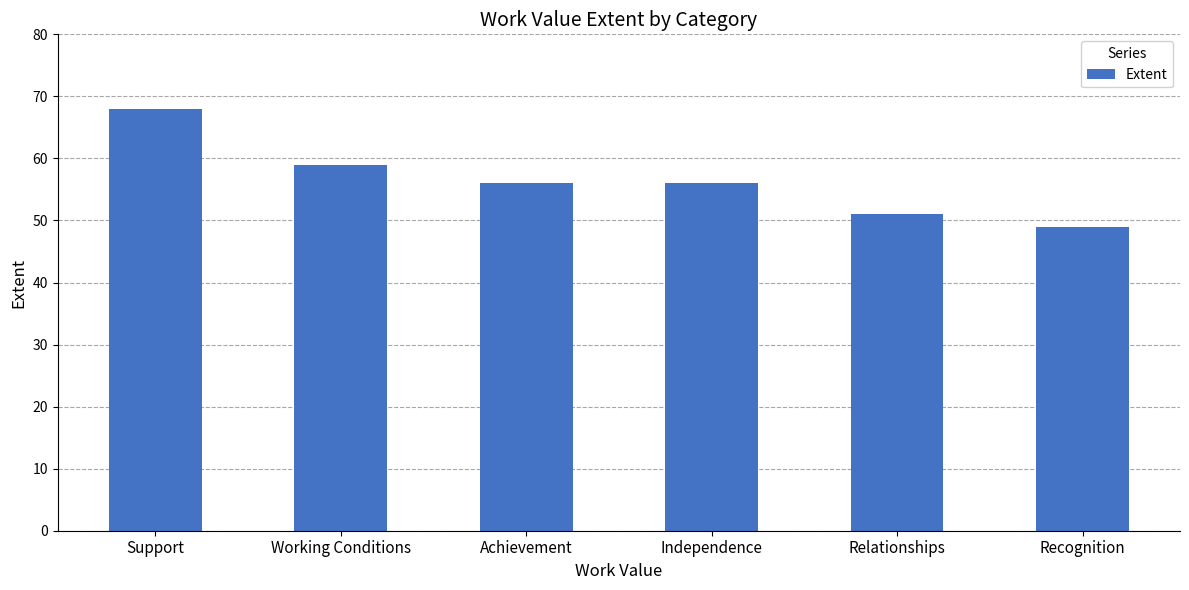

The value at Independence is 90. True or false?

False